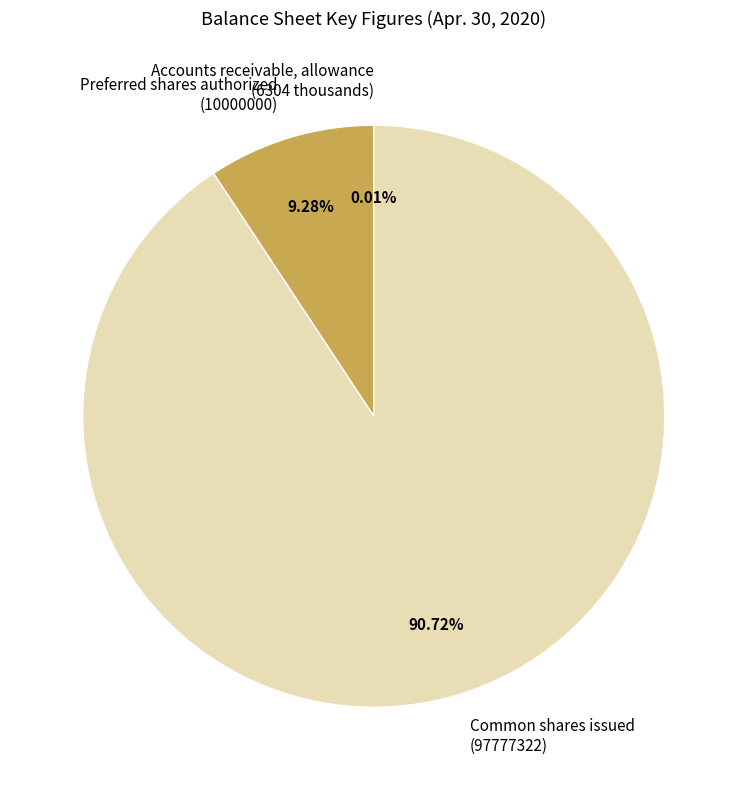

Is there any slice that represents more than half of the pie?

Yes